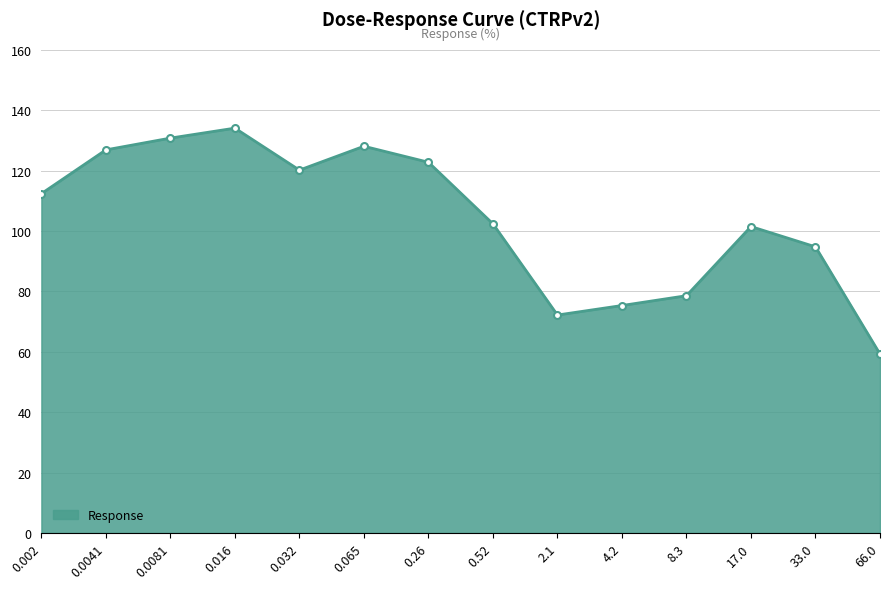

What is the ratio of the value at 33.0 to the value at 0.0041?

0.7